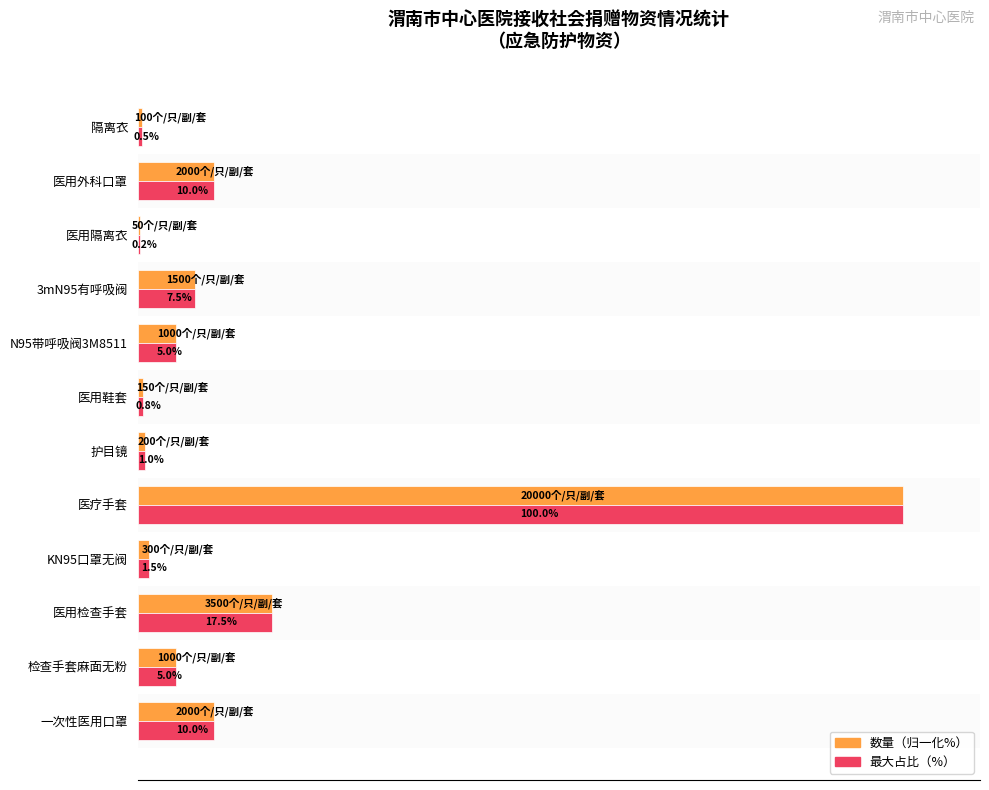

At which label is 最大占比（%） closest to 50?

医用检查手套